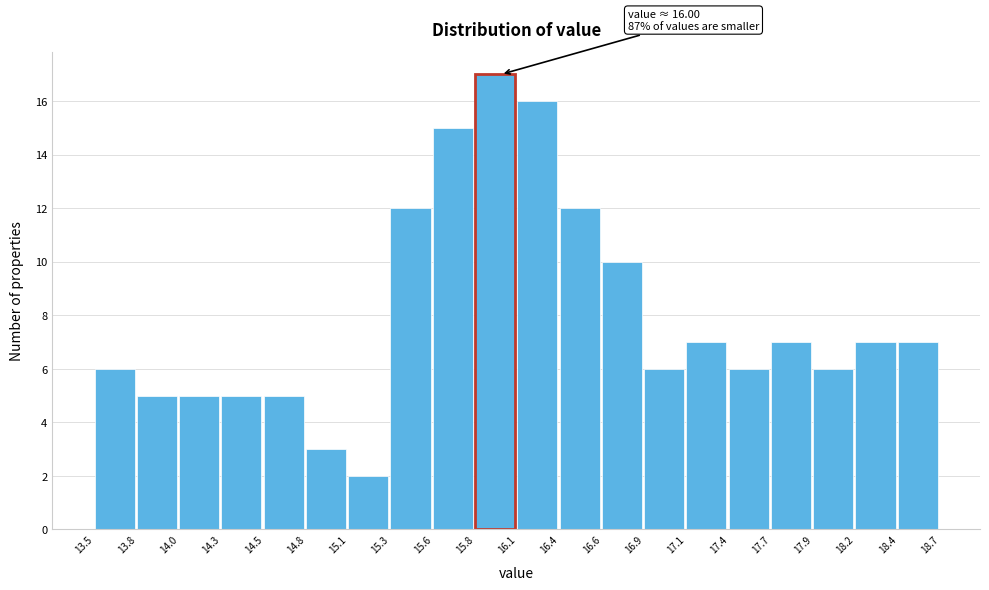

Which range on the x-axis has the tallest bar?

15.8 to 16.1